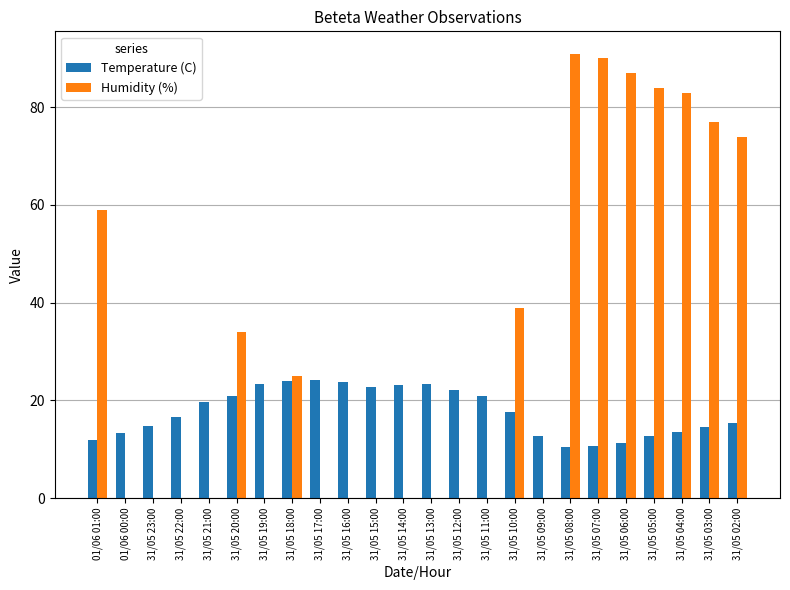

Does the chart contain stacked bars?

No